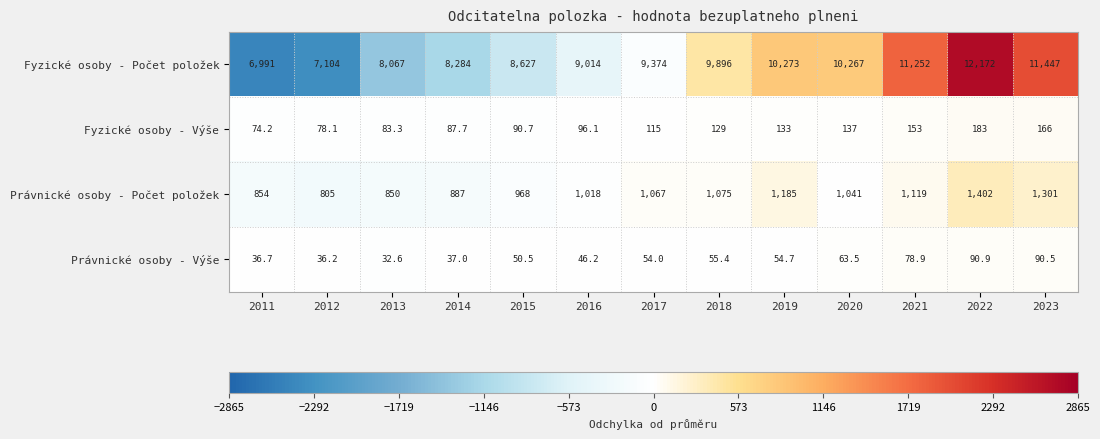

Is the value of Fyzické osoby - Výše at 2011 greater than the value of Právnické osoby - Počet položek at 2012?

No